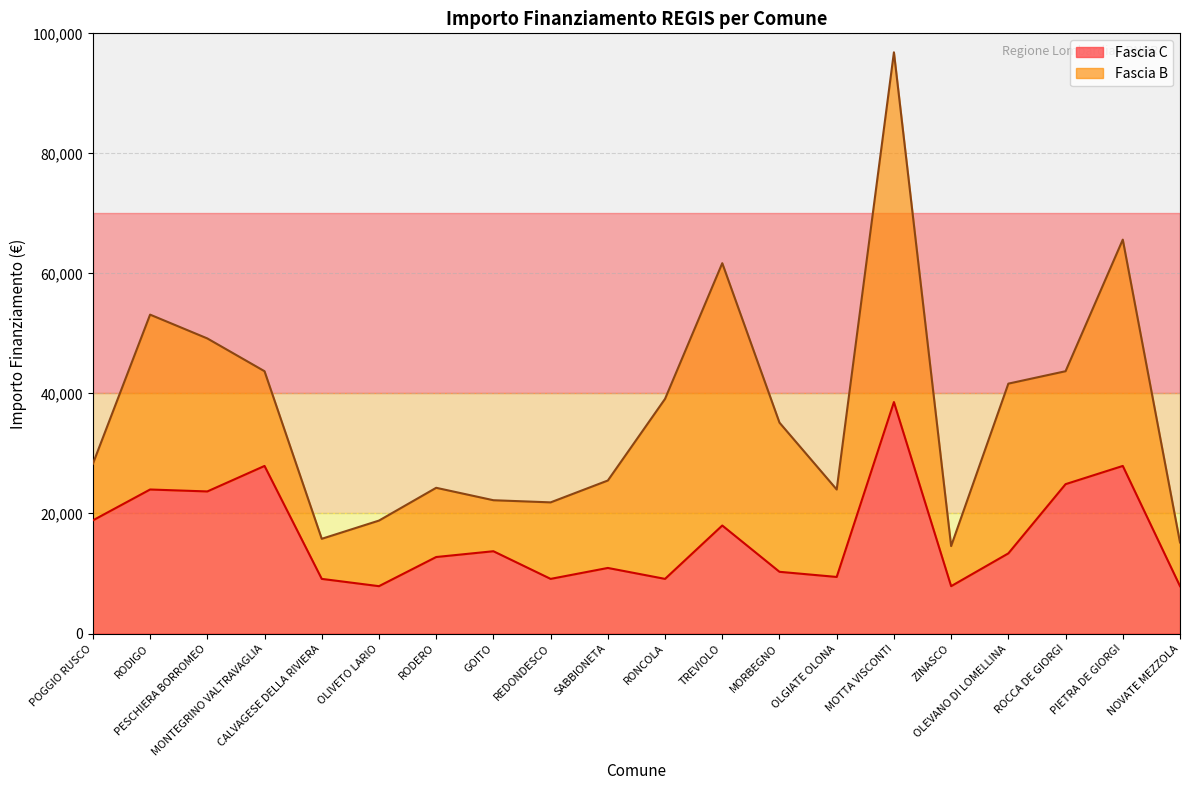

Count the number of categories in the chart.

20